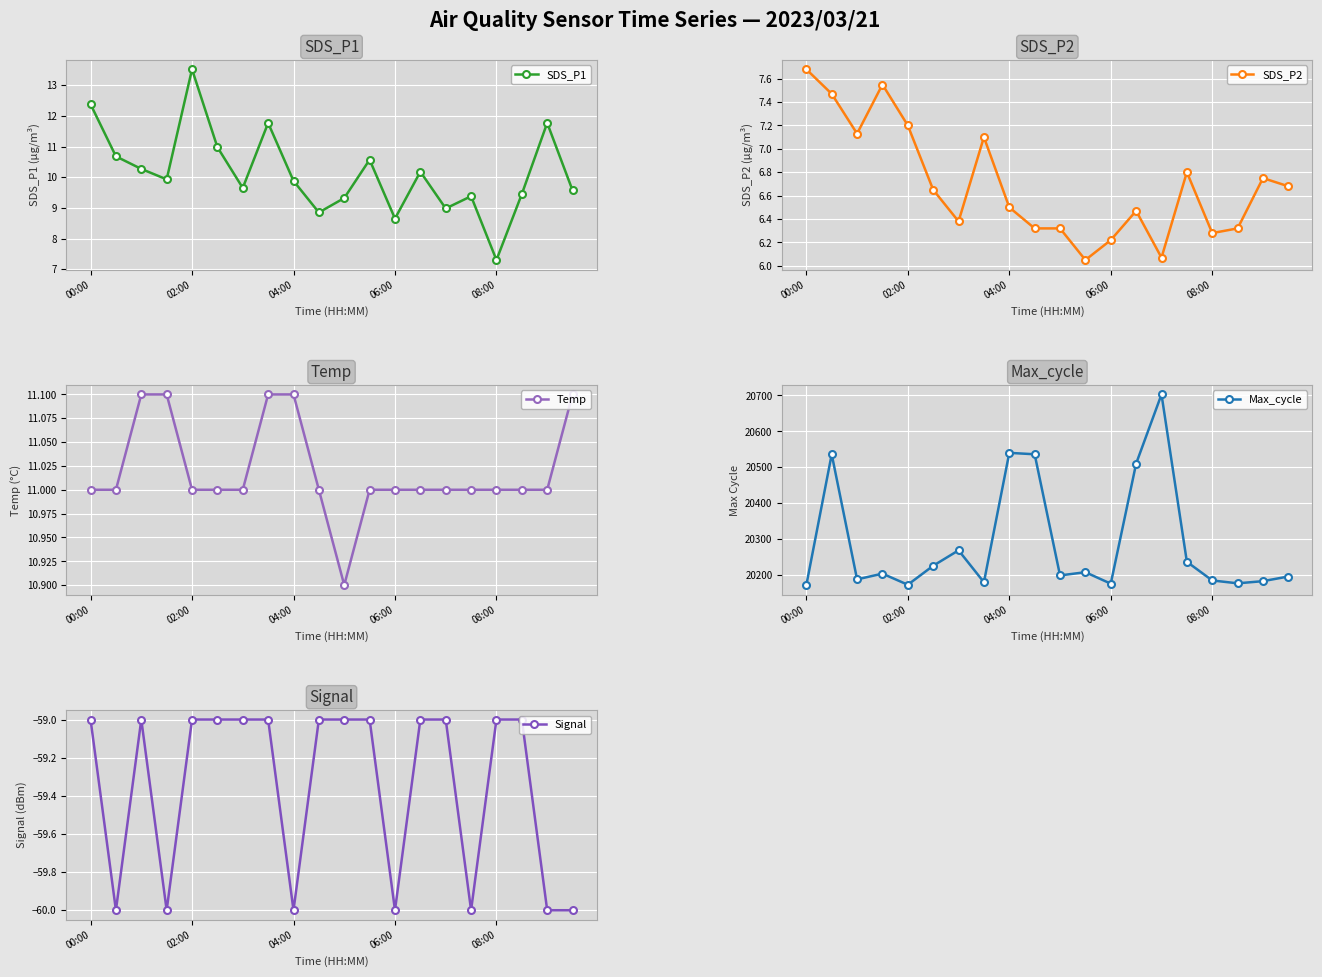

The SDS_P1 series shows 4.9 at 10. True or false?

False